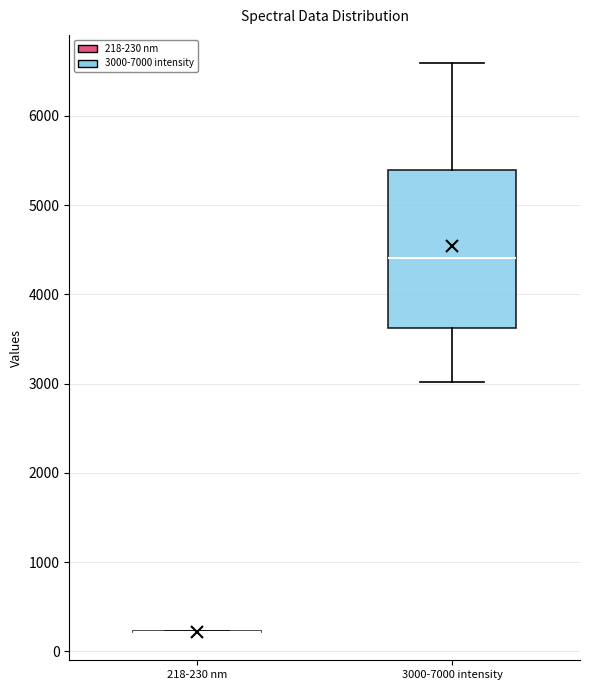

Reading left to right, read every box against the y-axis: the position of its median line, the range the box covers, and the ends of its whiskers. The values are not printed on the chart, so give them approximately, as read against the axis.

218-230 nm: box collapsed to a line at 200, whiskers 200 to 200
3000-7000 intensity: median 4400, box 3600 to 5400, whiskers 3000 to 6600